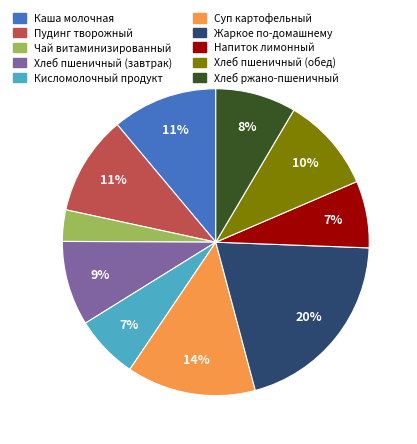

Is the sum of Хлеб пшеничный (завтрак) and Жаркое по-домашнему greater than half?

No